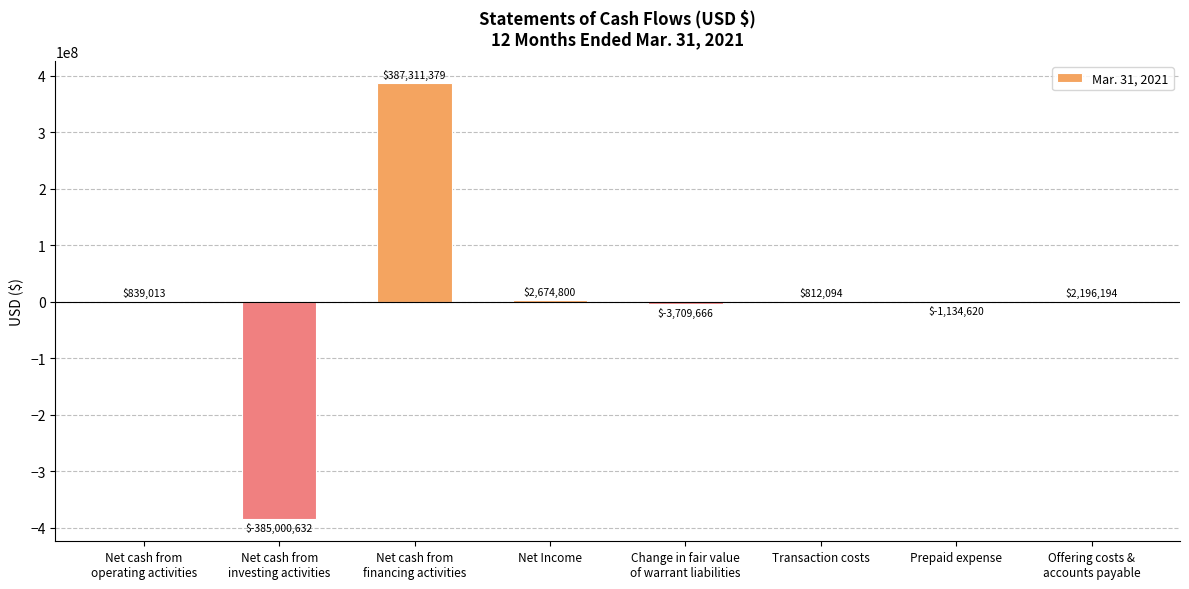

Read the value at Prepaid expense, to the nearest 10.

-1134620